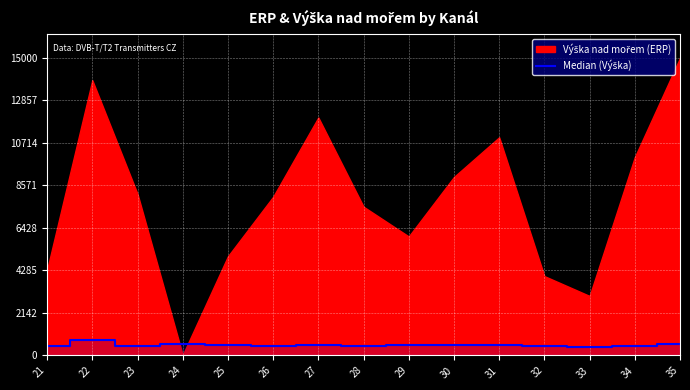

Reading left to right, list all the values displayed in this chart.

21=469	22=756	23=472	24=553	25=550	26=480	27=520	28=490	29=510	30=530	31=540	32=460	33=440	34=500	35=600